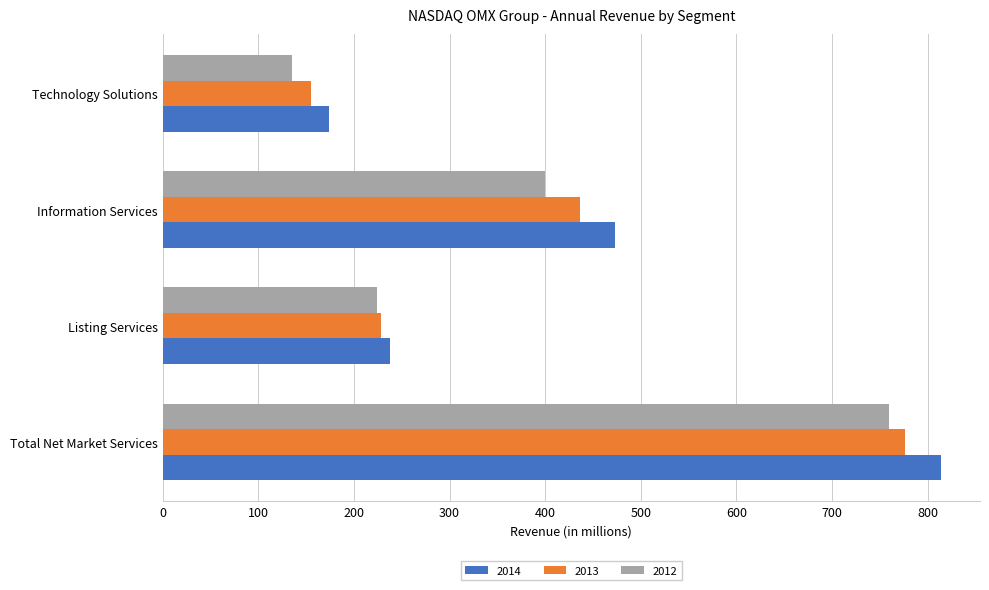

What is the greatest value displayed?

814